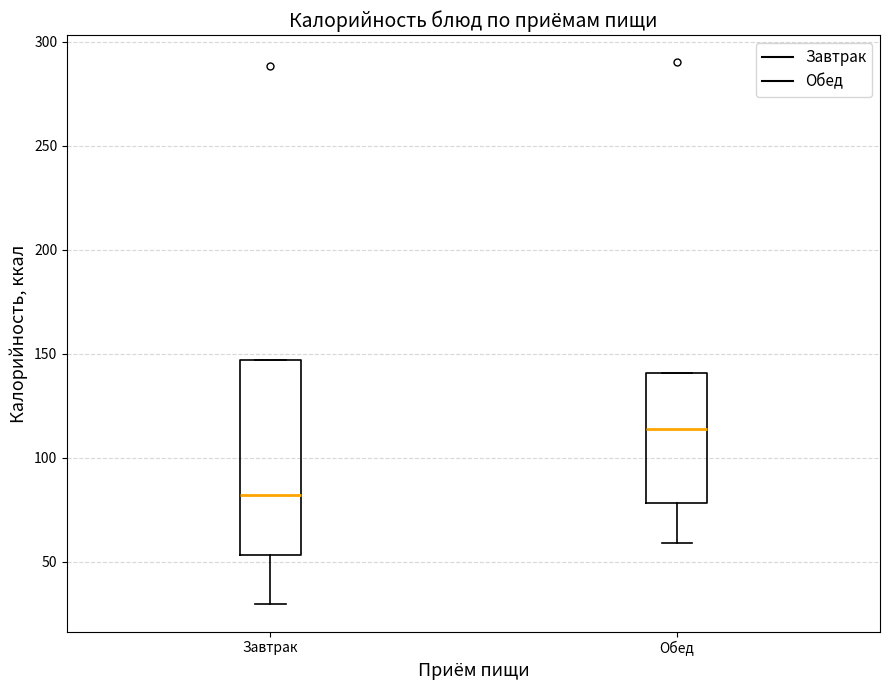

Reading left to right, read every box against the y-axis: the position of its median line, the range the box covers, and the ends of its whiskers. The values are not printed on the chart, so give them approximately, as read against the axis.

Завтрак: median 80, box 55 to 145, whiskers 30 to 145
Обед: median 115, box 80 to 140, whiskers 60 to 140